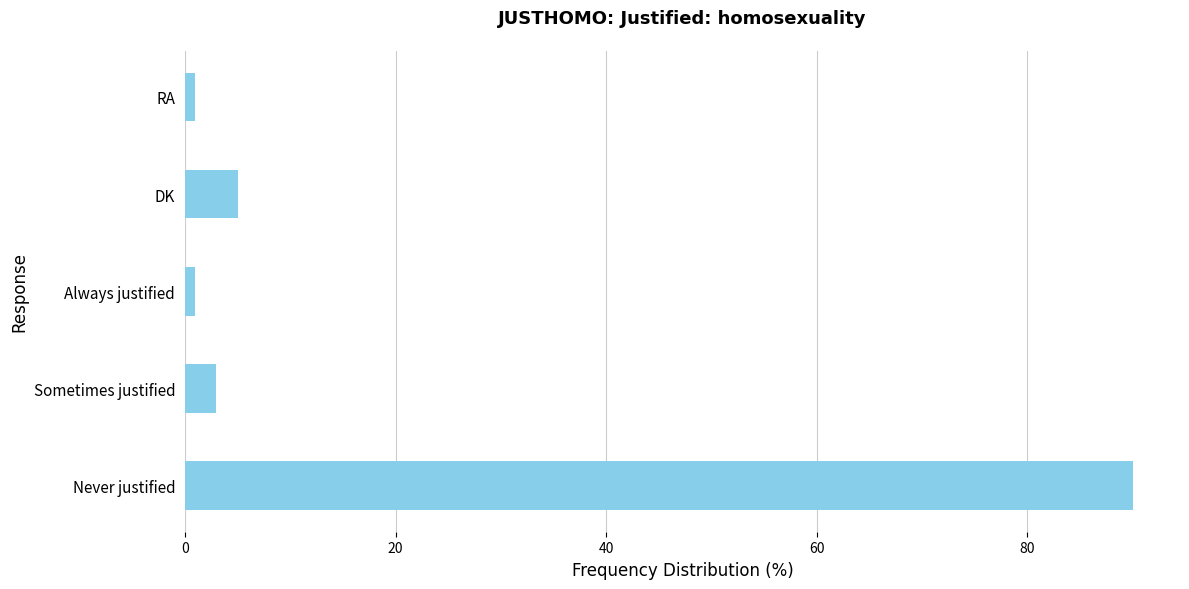

The chart shows a value of 8 at DK. True or false?

False